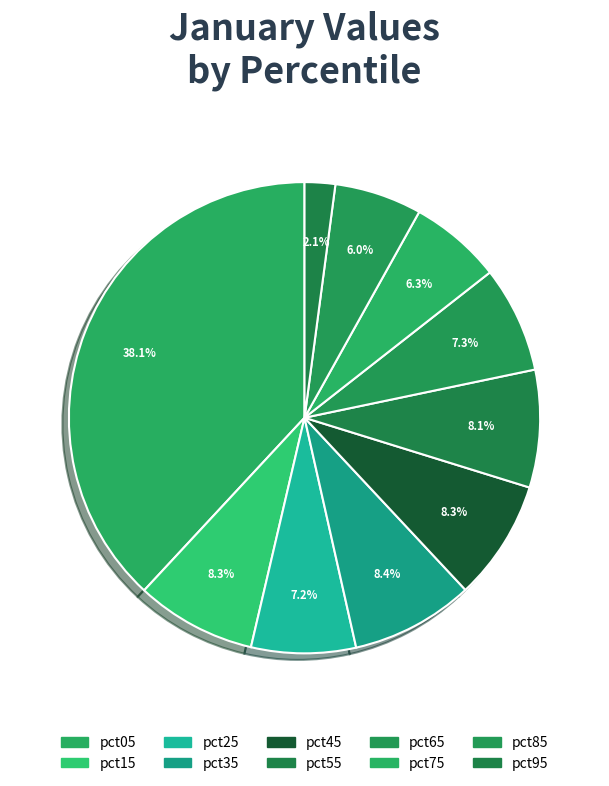

How many slices are in this pie chart?

10